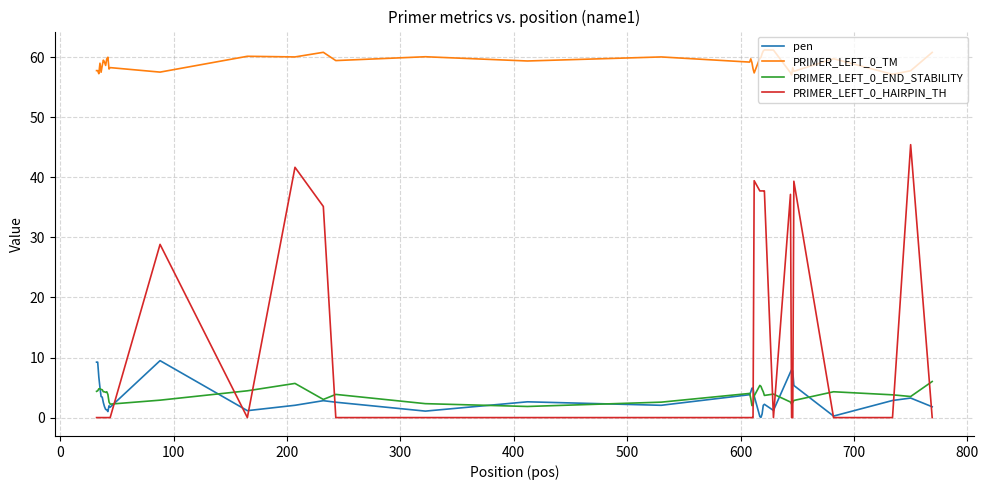

What is the minimum value for PRIMER_LEFT_0_END_STABILITY?

1.9